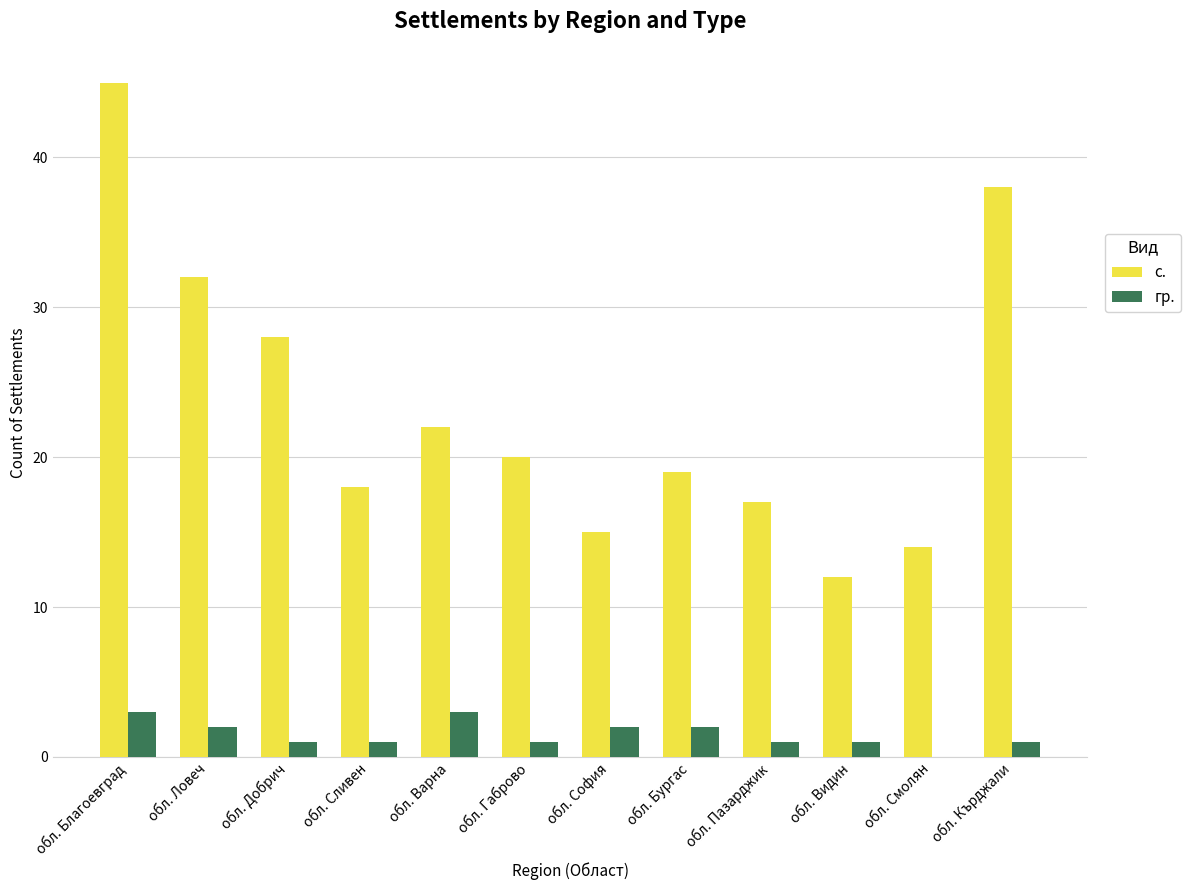

What is the difference between the гр. values at обл. Пазарджик and обл. Ловеч?

1